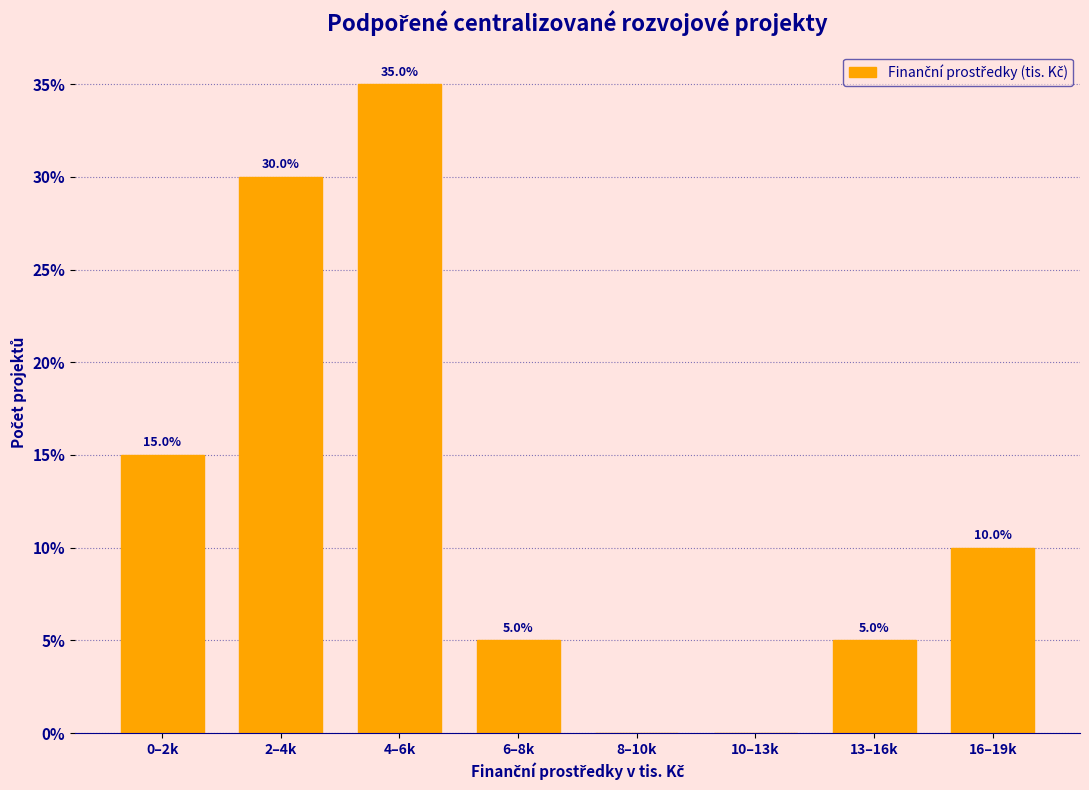

Reading left to right, list all the values displayed in this chart.

0–2k=15	2–4k=30	4–6k=35	6–8k=5	8–10k=0	10–13k=0	13–16k=5	16–19k=10